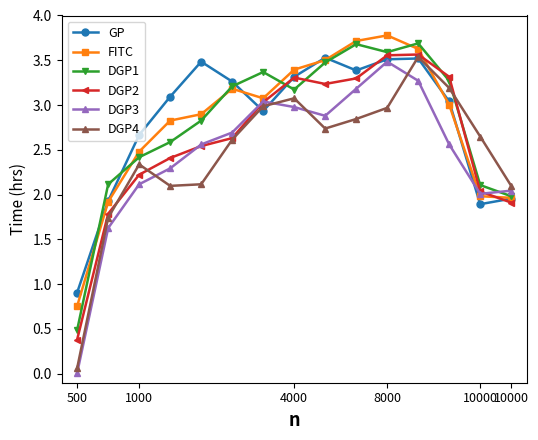

What is the value of the DGP3 point at the 8th from the left?

3.0